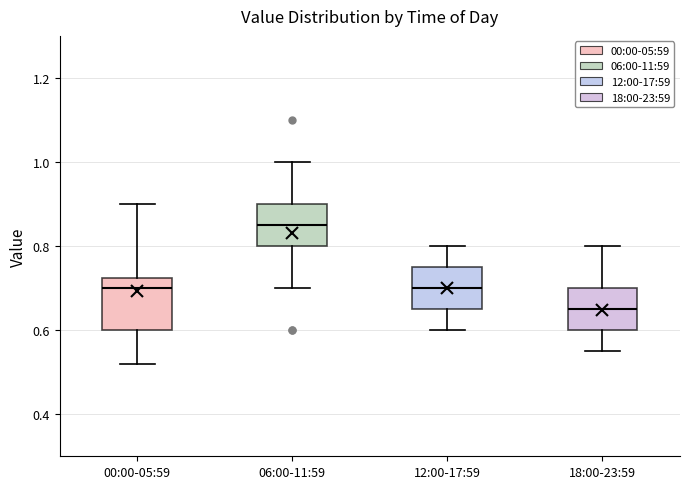

Where is the lower edge of the box for 12:00-17:59 on the y-axis? The values are not printed on the chart, so give them approximately, as read against the axis.

0.66